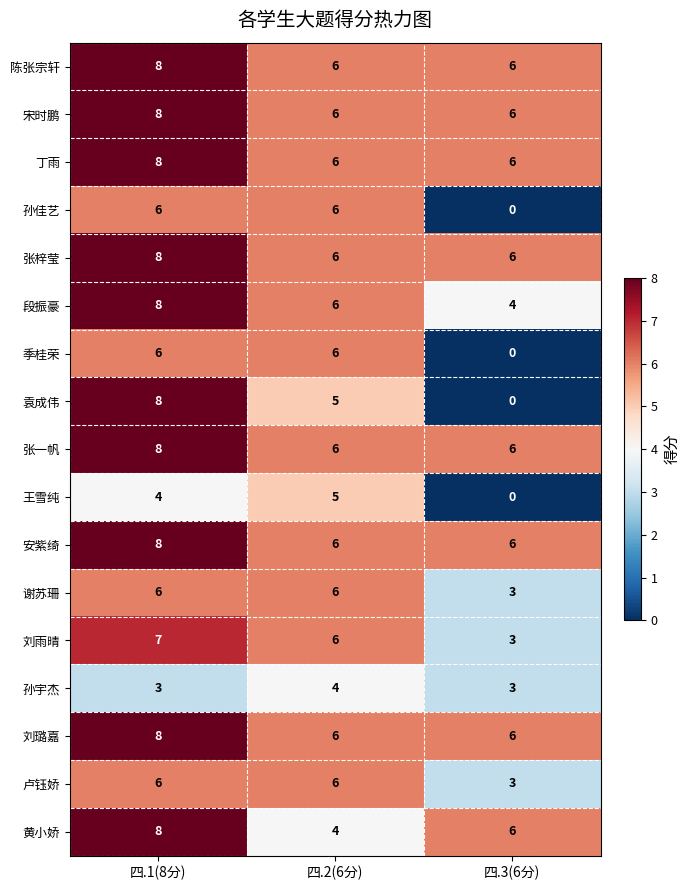

True or false: 袁成伟 has a value of 8 at 四.1(8分).

True